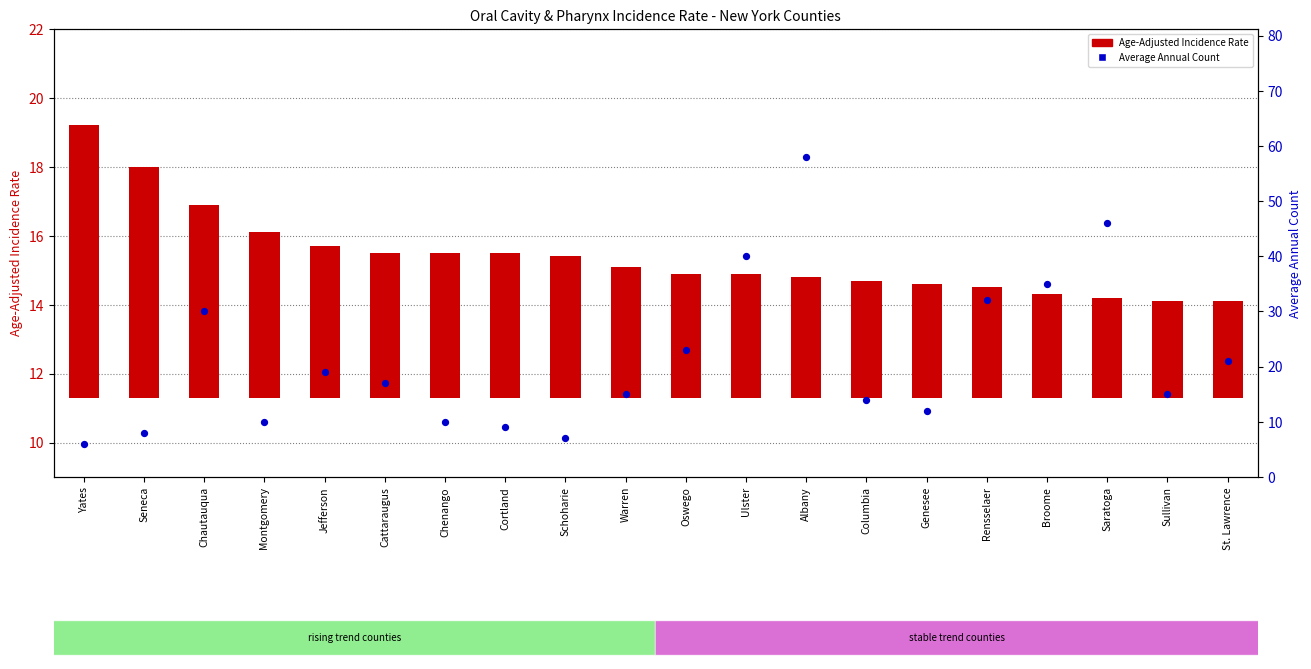

Which series reaches the maximum Y coordinate?

Average Annual Count